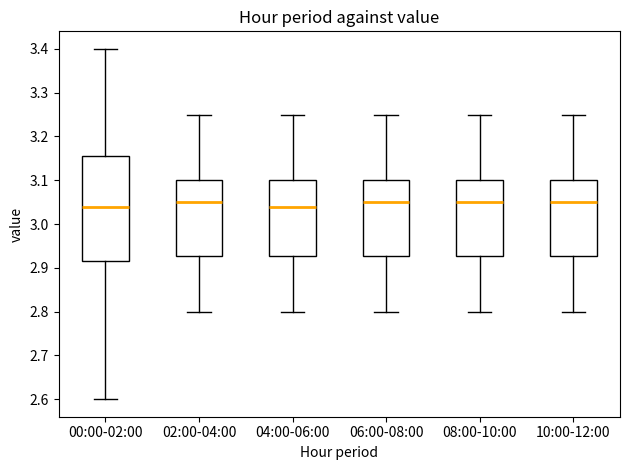

Reading left to right, read every box against the y-axis: the position of its median line, the range the box covers, and the ends of its whiskers. The values are not printed on the chart, so give them approximately, as read against the axis.

00:00-02:00: median 3.04, box 2.92 to 3.16, whiskers 2.60 to 3.40
02:00-04:00: median 3.05, box 2.93 to 3.10, whiskers 2.80 to 3.25
04:00-06:00: median 3.04, box 2.93 to 3.10, whiskers 2.80 to 3.25
06:00-08:00: median 3.05, box 2.93 to 3.10, whiskers 2.80 to 3.25
08:00-10:00: median 3.05, box 2.93 to 3.10, whiskers 2.80 to 3.25
10:00-12:00: median 3.05, box 2.93 to 3.10, whiskers 2.80 to 3.25